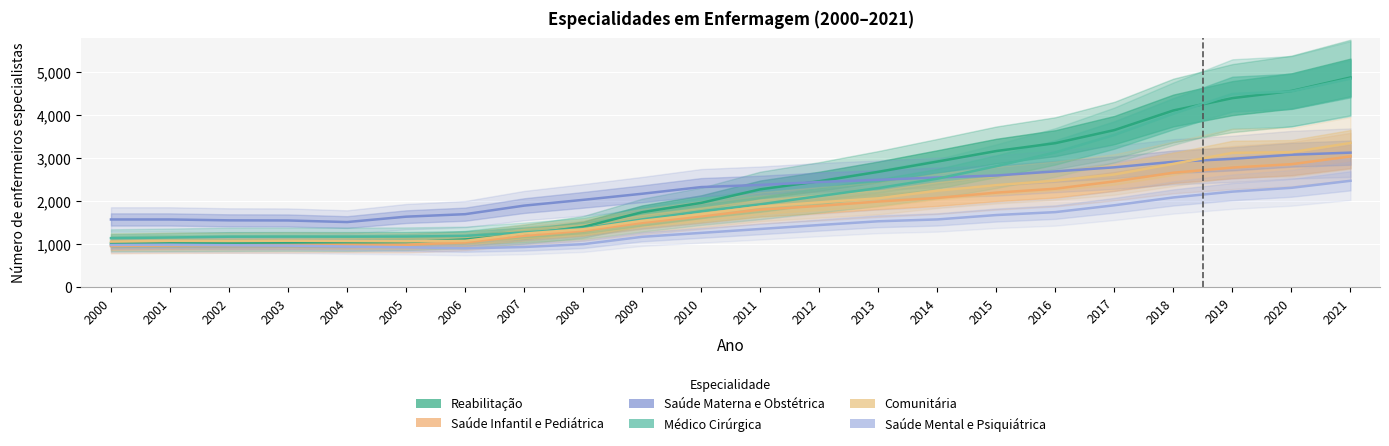

Reading right to left, list all the values displayed in this chart.

Reabilitação: 4877	4563	4397	4110	3654	3350	3167	2922	2683	2464	2277	1962	1745	1403	1233	1111	1049	1029	1033	1027	1023	1017
Saúde Infantil e Pediátrica: 3042	2861	2782	2663	2461	2291	2200	2077	1993	1892	1805	1649	1498	1314	1196	1044	987	989	982	978	973	961
Saúde Materna e Obstétrica: 3130	3081	2985	2917	2788	2694	2598	2552	2498	2447	2379	2329	2174	2032	1898	1699	1641	1516	1553	1556	1576	1576
Médico Cirúrgica: 4850	4554	4491	4035	3541	3135	2815	2524	2306	2120	1928	1767	1578	1365	1275	1194	1179	1176	1177	1175	1157	1141
Comunitária: 3354	3140	3125	2869	2622	2479	2374	2245	2068	1974	1873	1699	1545	1349	1247	1078	1069	1076	1082	1076	1079	1062
Saúde Mental e Psiquiátrica: 2475	2312	2223	2088	1906	1747	1679	1577	1534	1447	1355	1264	1173	1002	936	906	931	948	969	978	989	983